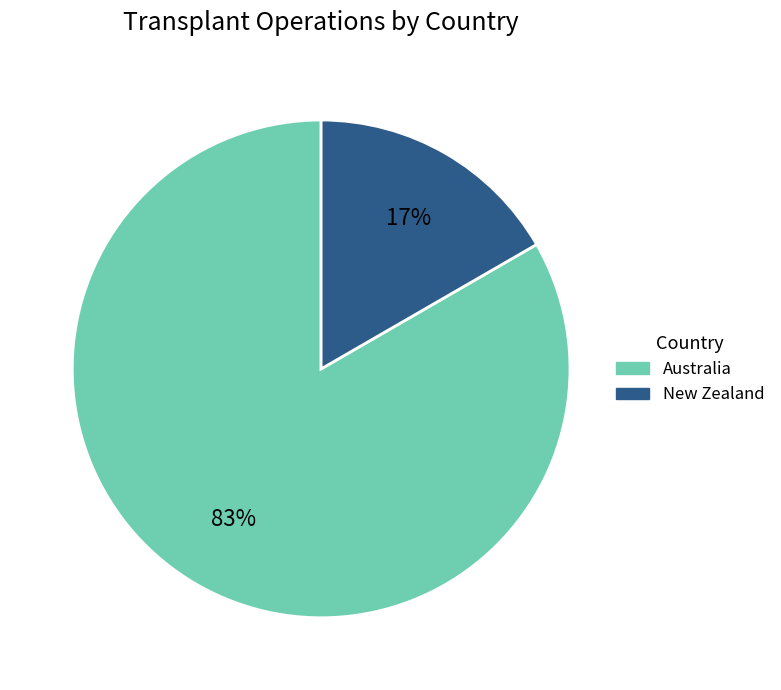

Which has a higher value, New Zealand or Australia?

Australia